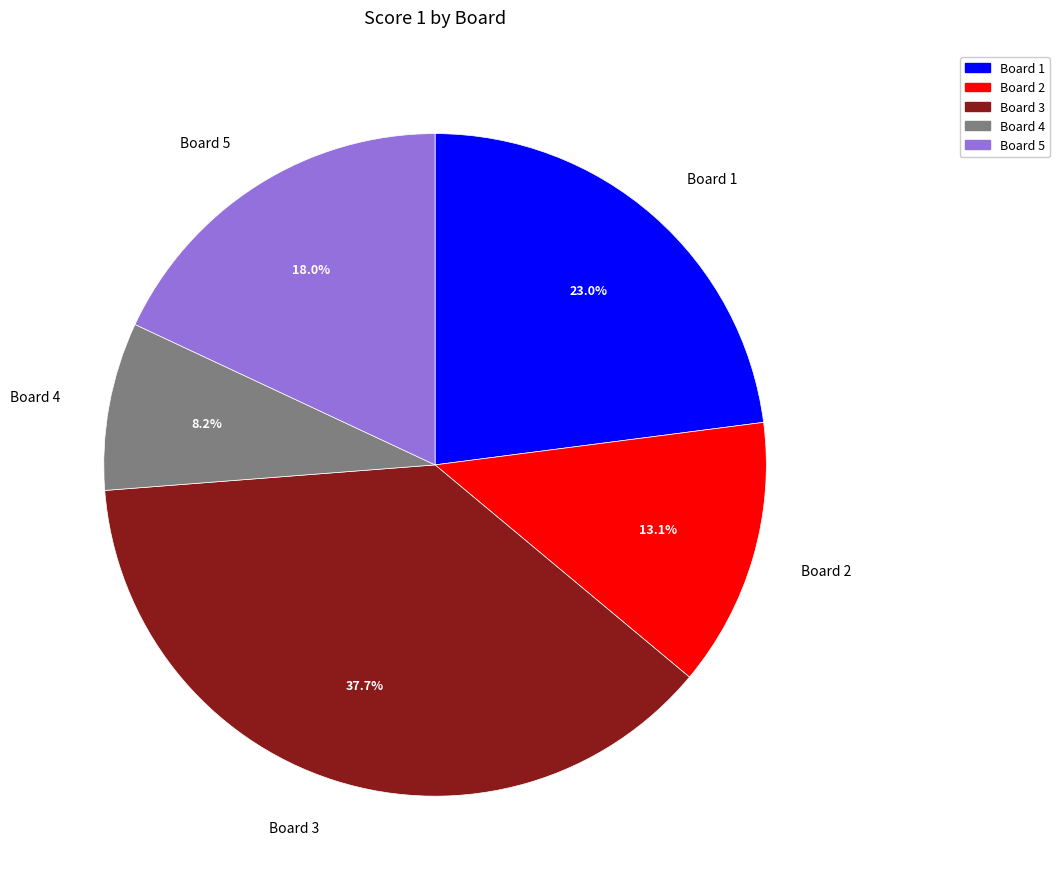

Does Board 4 account for over 50% of the chart?

No